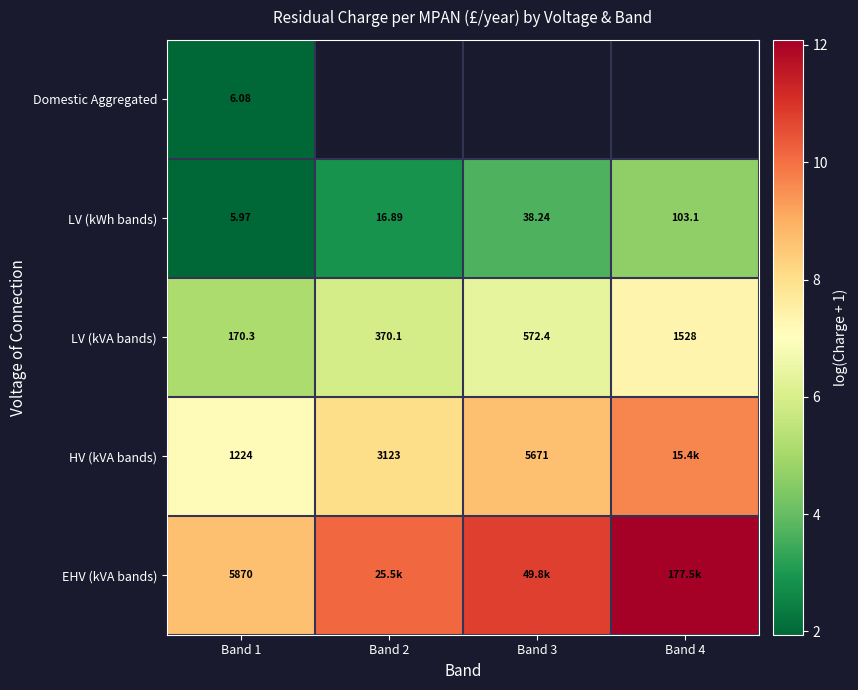

Is the value of LV (kWh bands) at Band 1 greater than the value of LV (kVA bands) at Band 2?

No